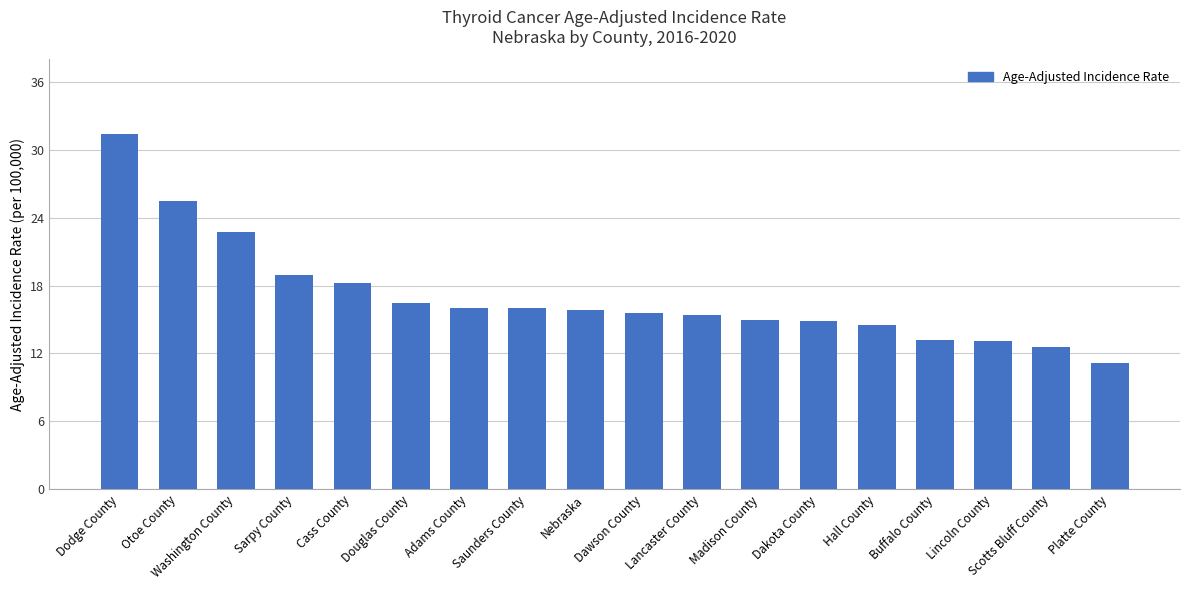

What is the label of the 17th bar from the right?

Otoe County